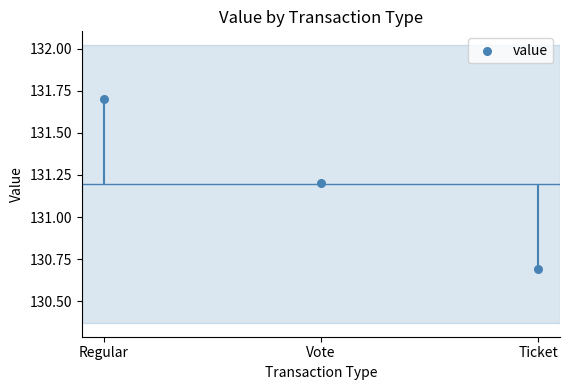

Which has a higher value, Vote or Regular?

Regular